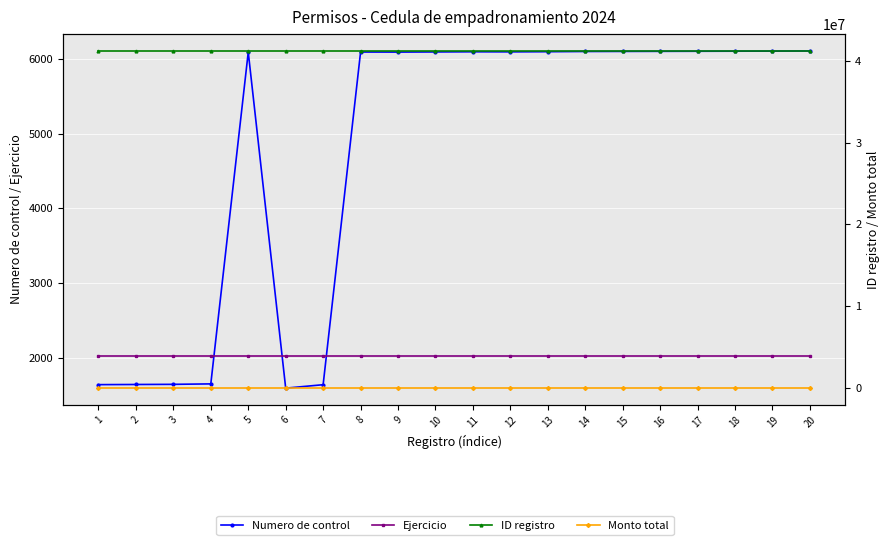

How many categories are shown in the chart?

20